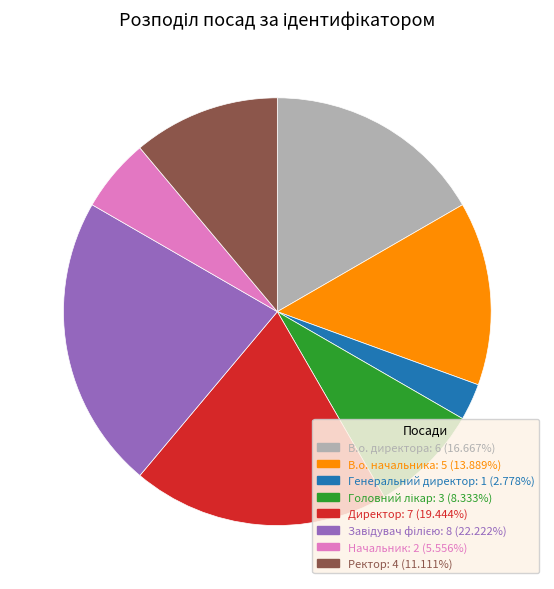

Which has a higher value, Директор or В.о. начальника?

Директор